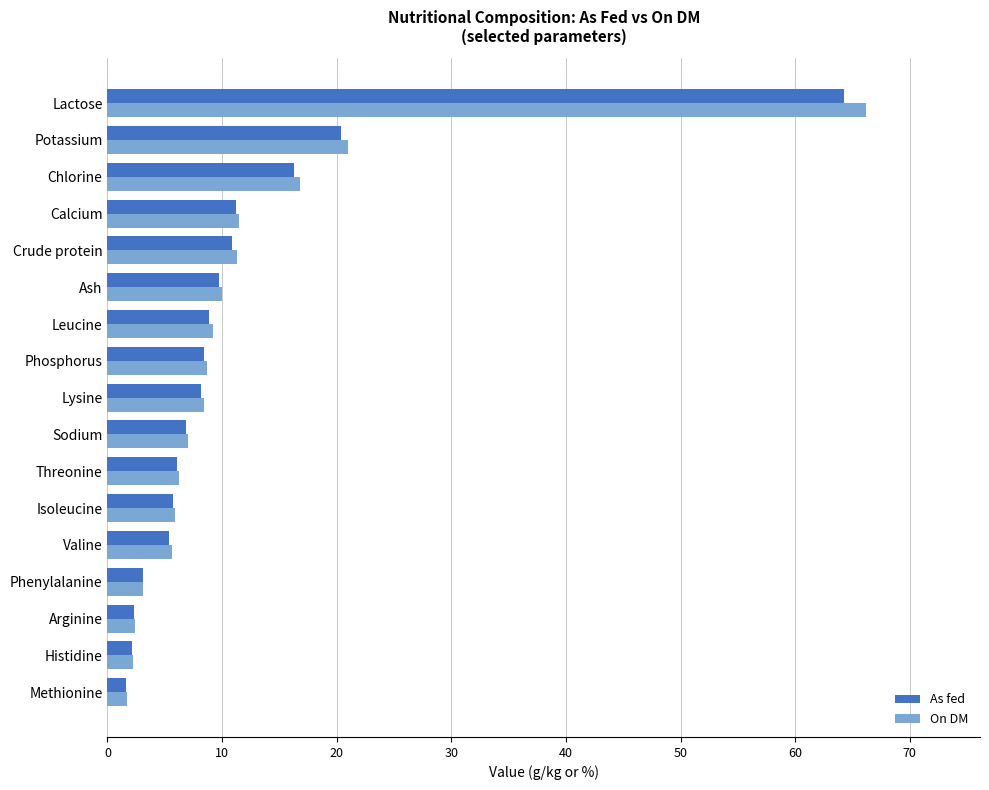

Is the value of On DM at Ash greater than the value of As fed at Sodium?

Yes